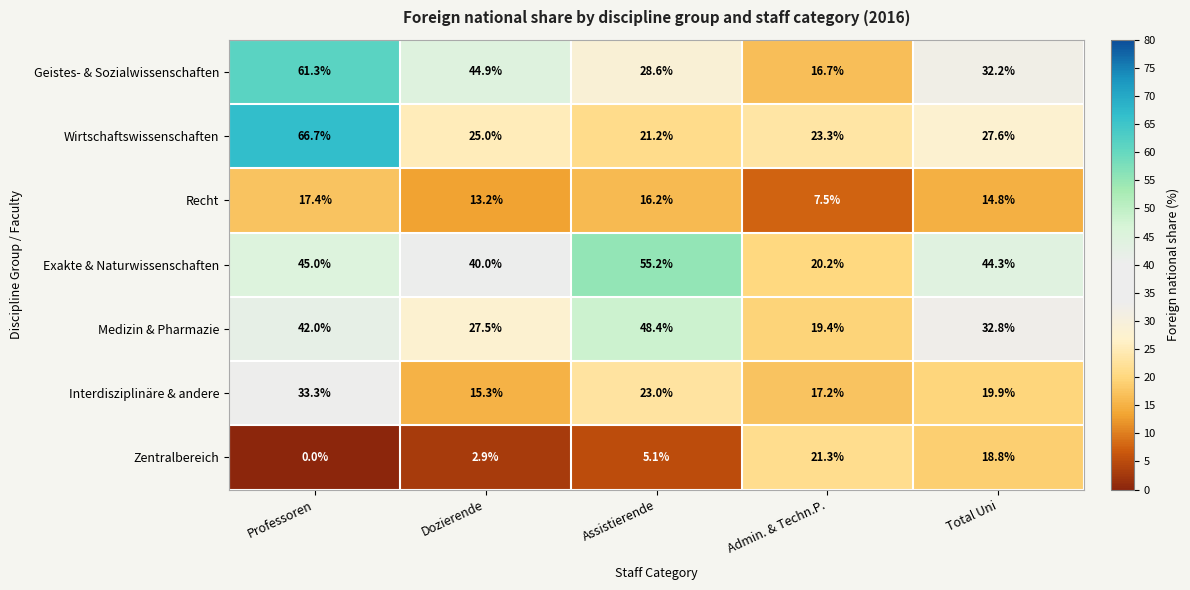

What is the difference between the maximum and minimum values in the Interdisziplinäre & andere series?

18.0